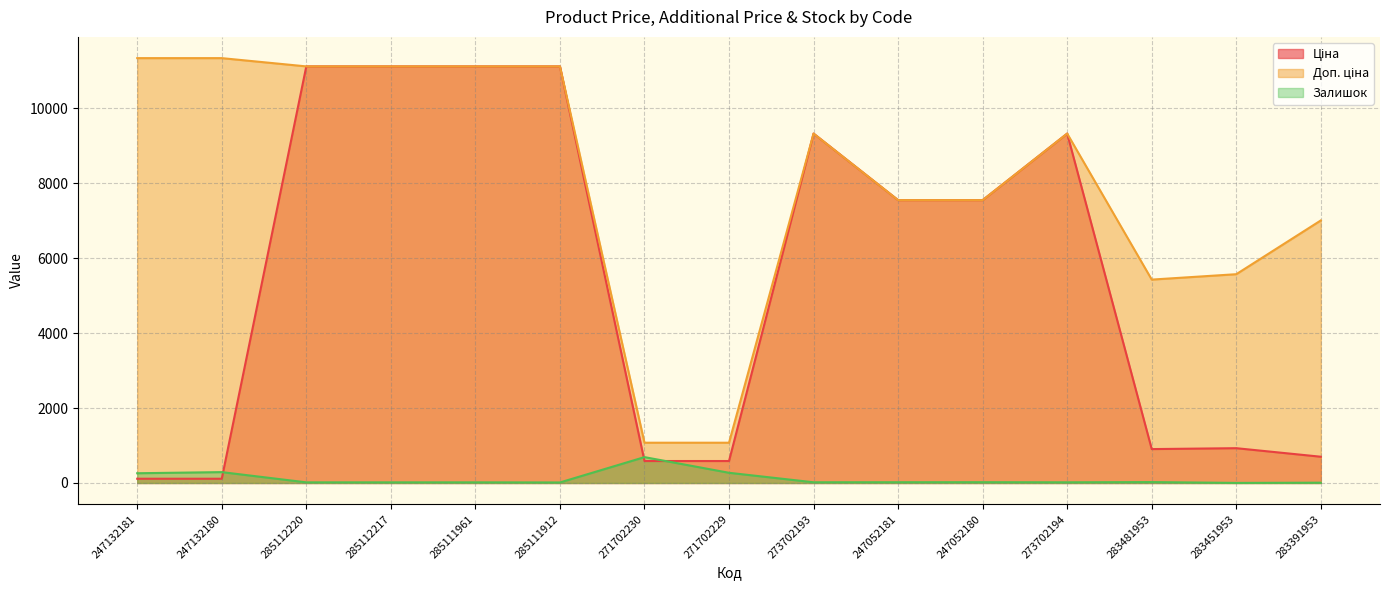

True or false: Залишок has a value of 84.5 at 247132181.

False